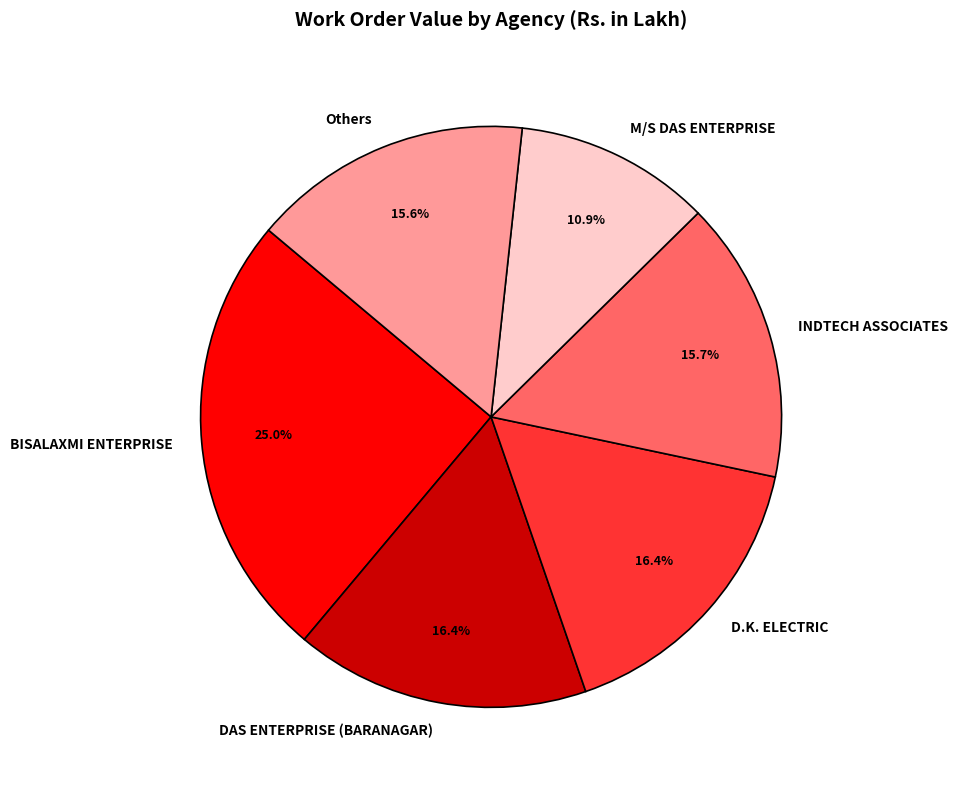

What percentage is NOT represented by Others?

84.4%